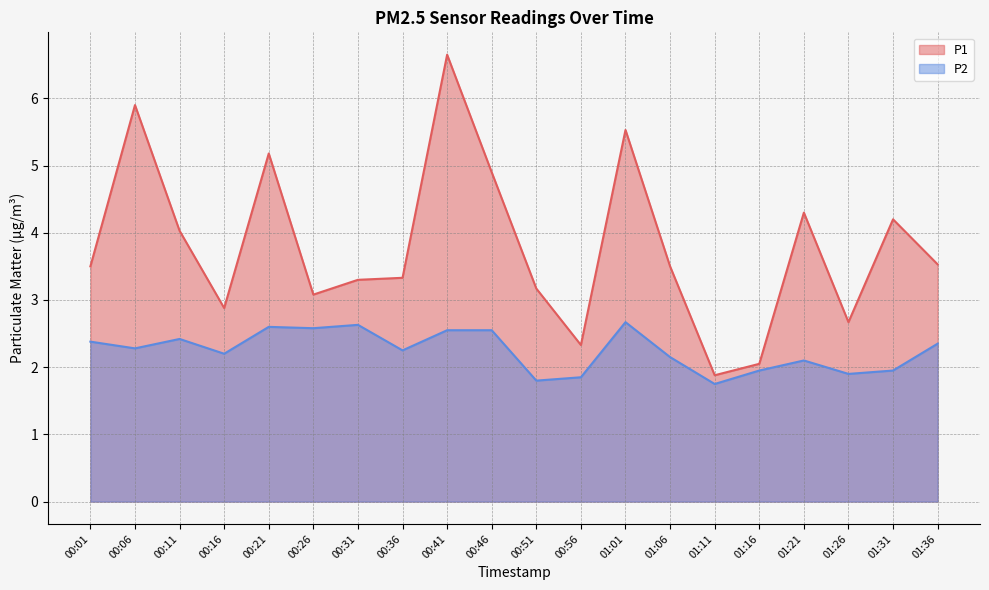

Between 01:16 and 00:16, which is larger?

00:16